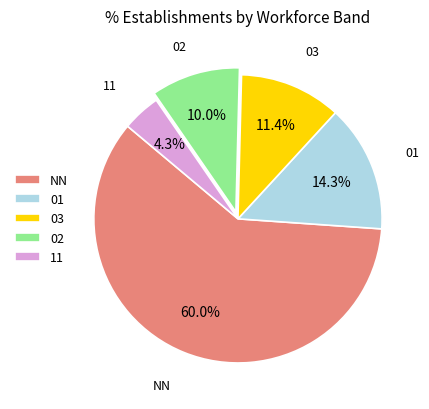

Which category has the smallest portion of the pie?

11